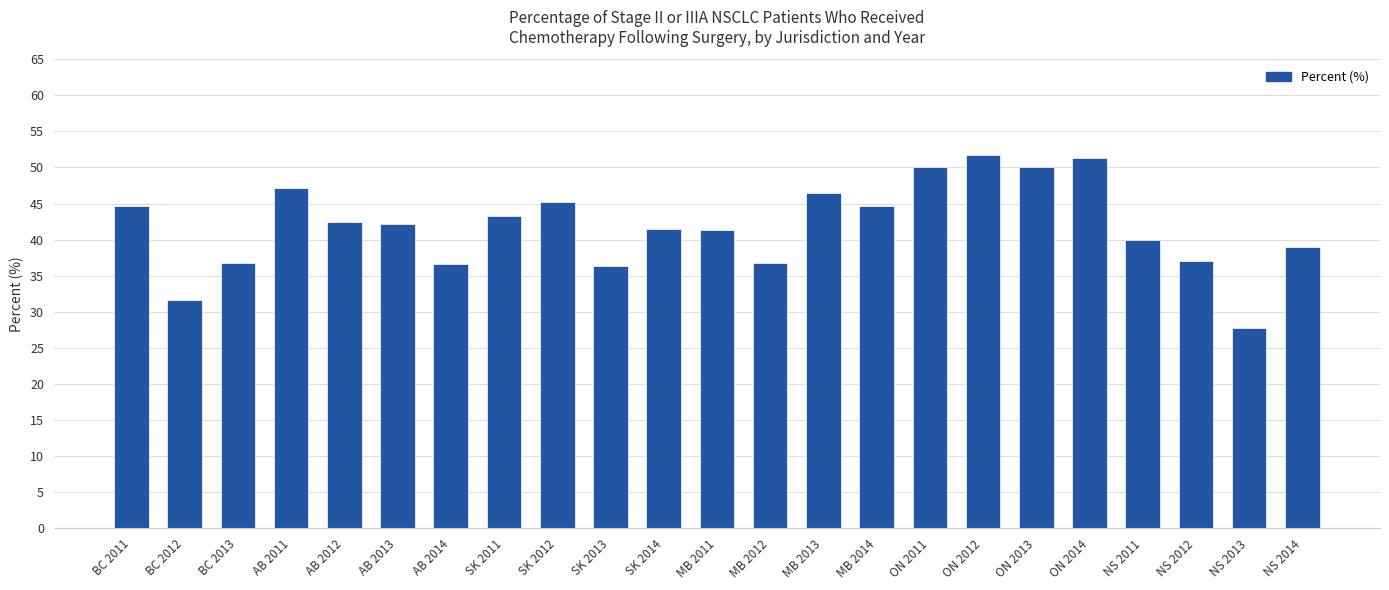

What is the difference between the maximum and minimum values?

24.0